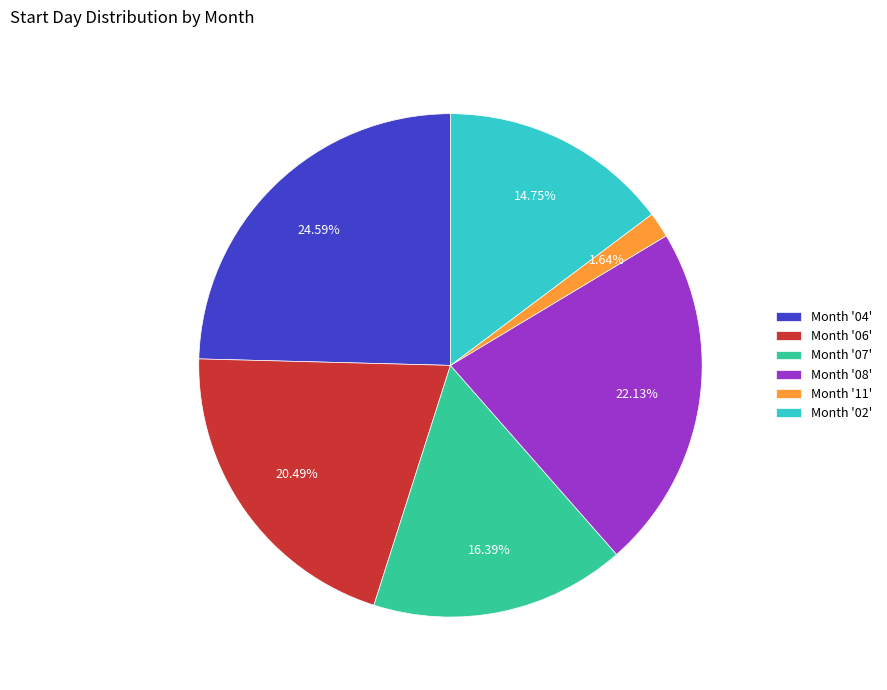

Rank the categories by value from highest to lowest.

Month '04', Month '08', Month '06', Month '07', Month '02', Month '11'